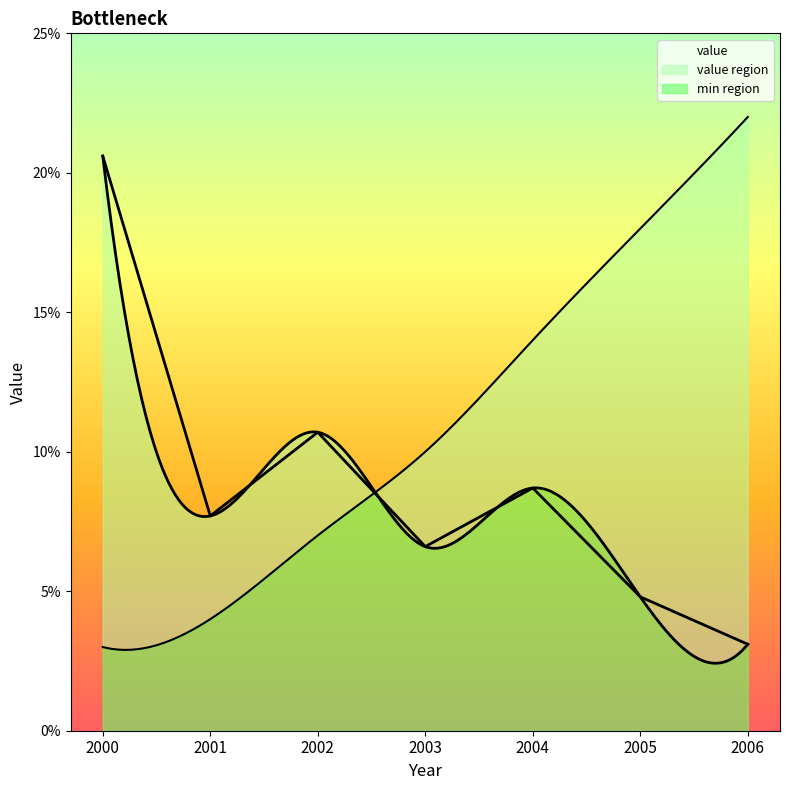

Reading left to right, transcribe all the data shown in this chart.

2000=0.2	2001=0.1	2002=0.1	2003=0.1	2004=0.1	2005=0.0	2006=0.0